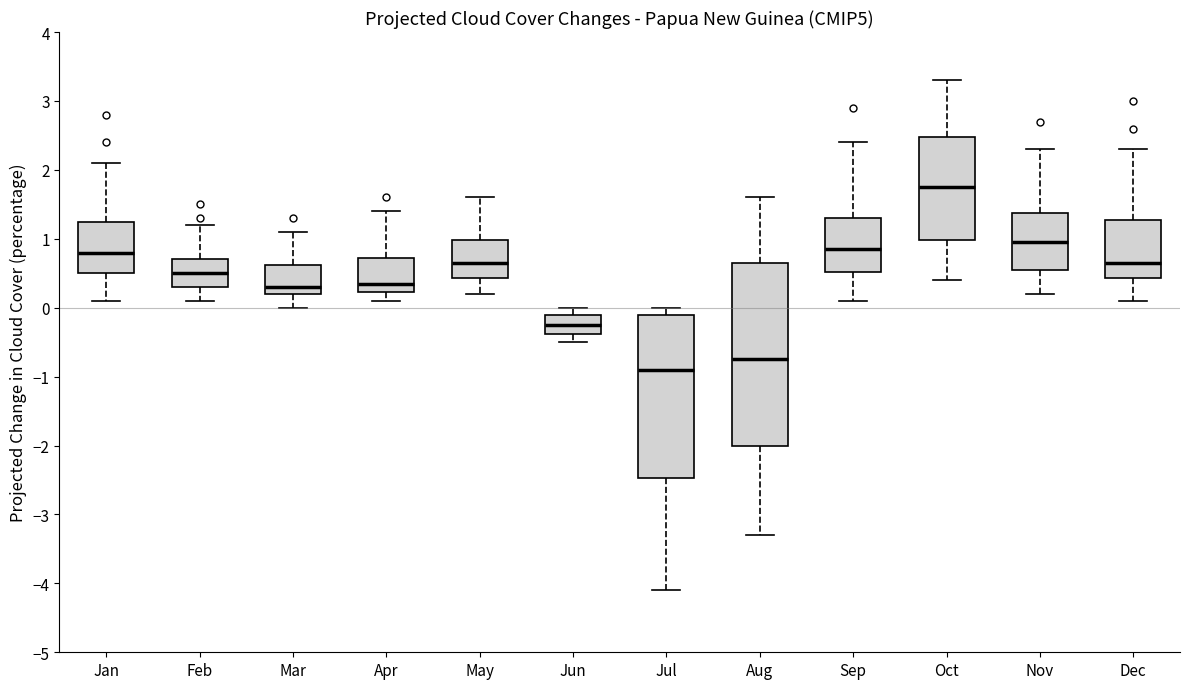

Reading left to right, read every box against the y-axis: the position of its median line, the range the box covers, and the ends of its whiskers. The values are not printed on the chart, so give them approximately, as read against the axis.

Jan: median 0.8, box 0.5 to 1.3, whiskers 0.1 to 2.1
Feb: median 0.5, box 0.3 to 0.7, whiskers 0.1 to 1.2
Mar: median 0.3, box 0.2 to 0.6, whiskers 0.0 to 1.1
Apr: median 0.4, box 0.2 to 0.7, whiskers 0.1 to 1.4
May: median 0.7, box 0.4 to 1.0, whiskers 0.2 to 1.6
Jun: median -0.2, box -0.4 to -0.1, whiskers -0.5 to 0.0
Jul: median -0.9, box -2.5 to -0.1, whiskers -4.1 to 0.0
Aug: median -0.7, box -2.0 to 0.7, whiskers -3.3 to 1.6
Sep: median 0.9, box 0.5 to 1.3, whiskers 0.1 to 2.4
Oct: median 1.8, box 1.0 to 2.5, whiskers 0.4 to 3.3
Nov: median 1.0, box 0.6 to 1.4, whiskers 0.2 to 2.3
Dec: median 0.7, box 0.4 to 1.3, whiskers 0.1 to 2.3